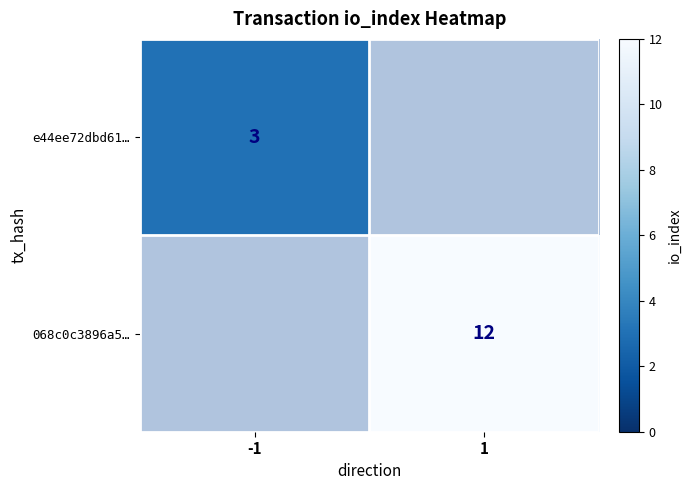

True or false: e44ee72dbd61… has a value of 1 at -1.

False